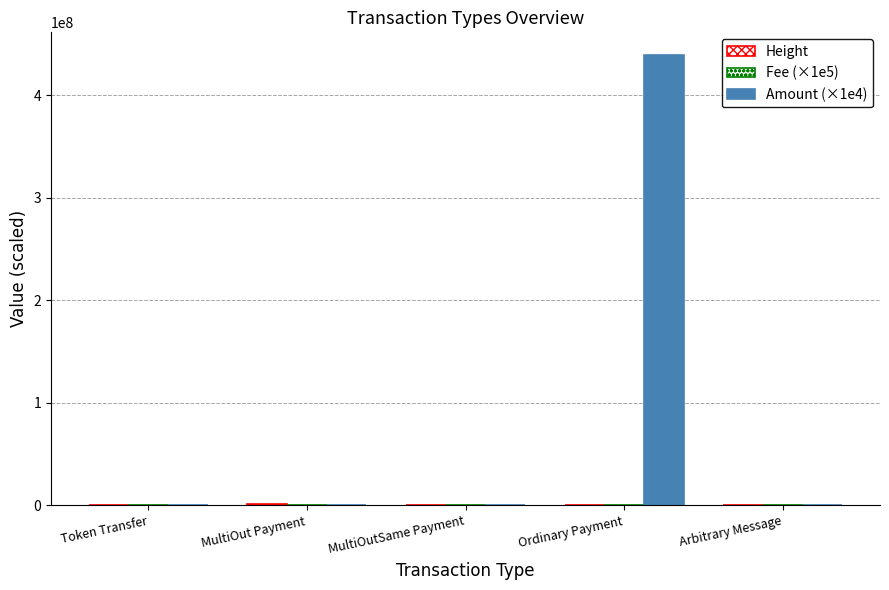

Reading right to left, transcribe all the data shown in this chart.

Height: 383837.0	71085.0	671802.0	1005560.0	511352.0
Fee (×1e5): 100000.0	100000.0	10290.0	7350.0	100000.0
Amount (×1e4): 0.0	439225000.0	0.0	0.0	0.0